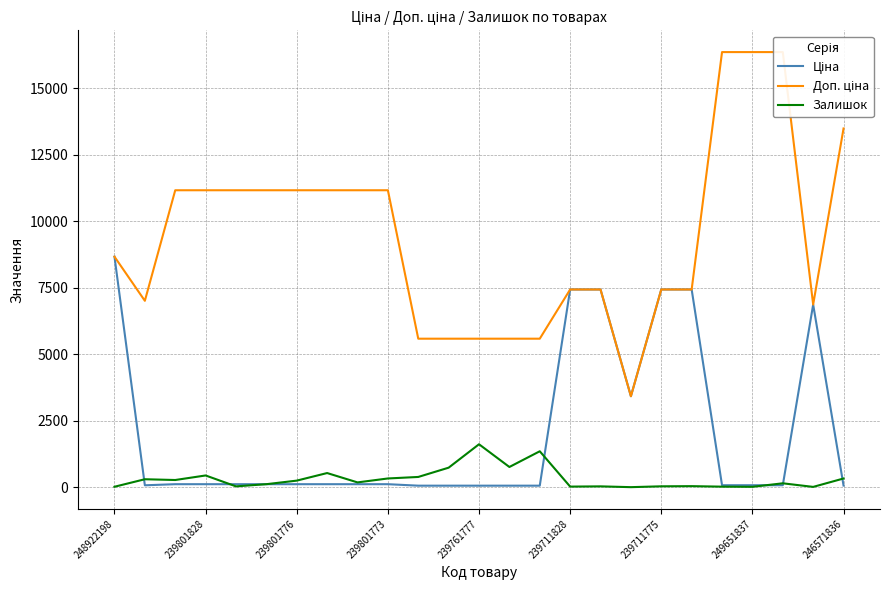

Is it true that Залишок equals 13.0 at 249651837?

True